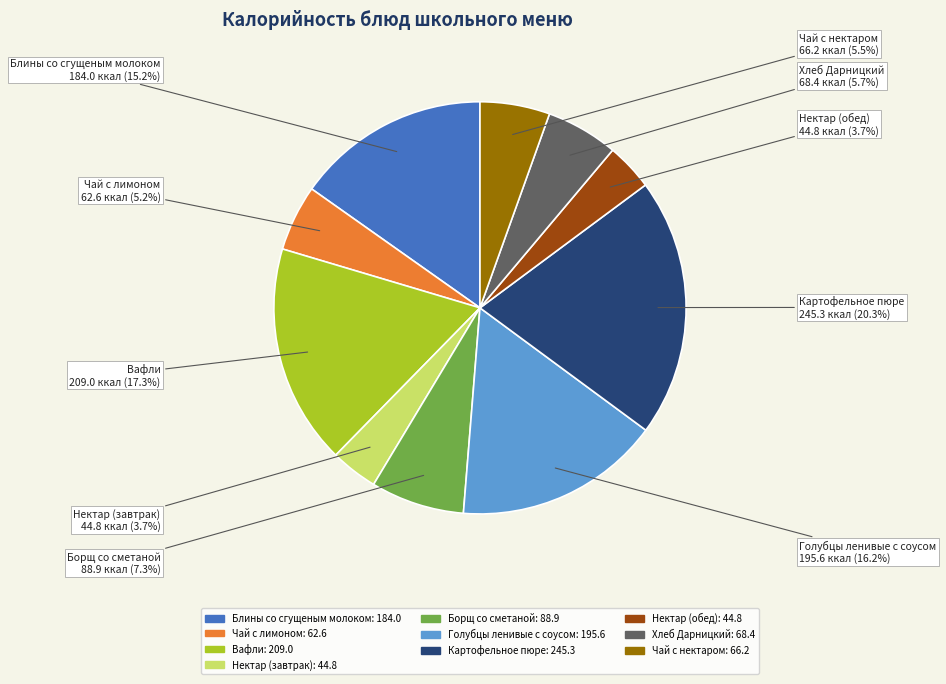

Is the sum of Нектар (завтрак) and Чай с лимоном greater than half?

No